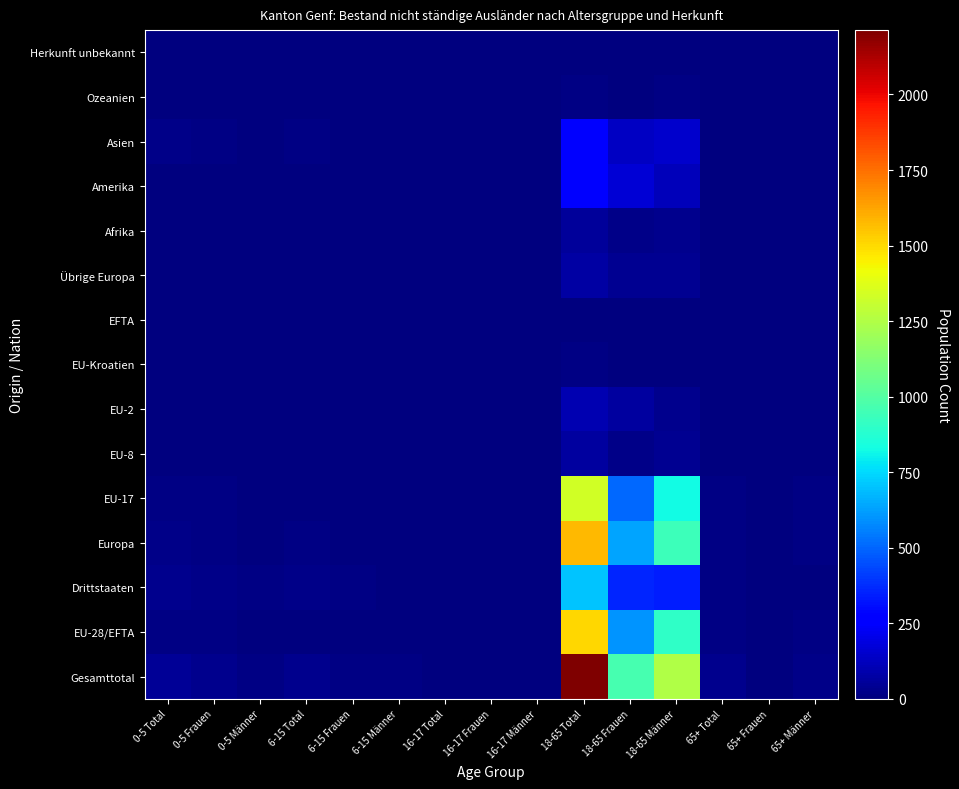

What is the spread (max minus min) of values at 65+ Total?

27